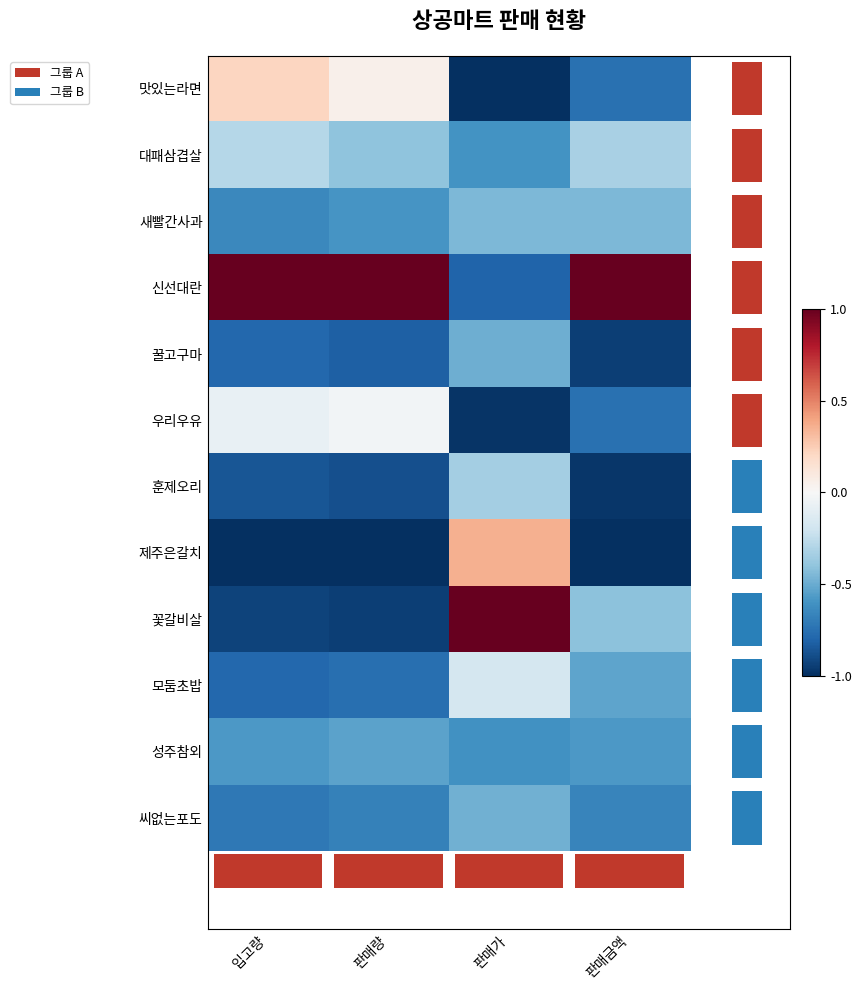

The 대패삼겹살 series shows -0.2 at 판매가. True or false?

False